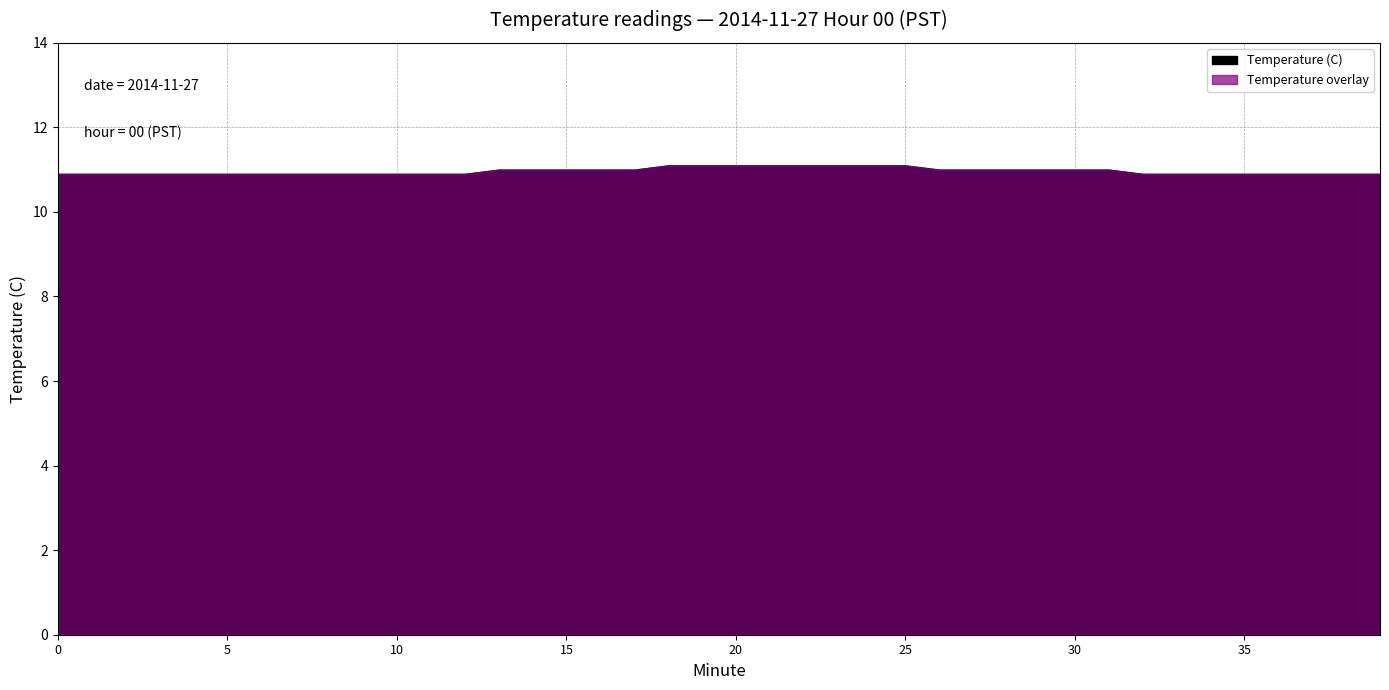

Which has a higher value, 13 or 4?

13